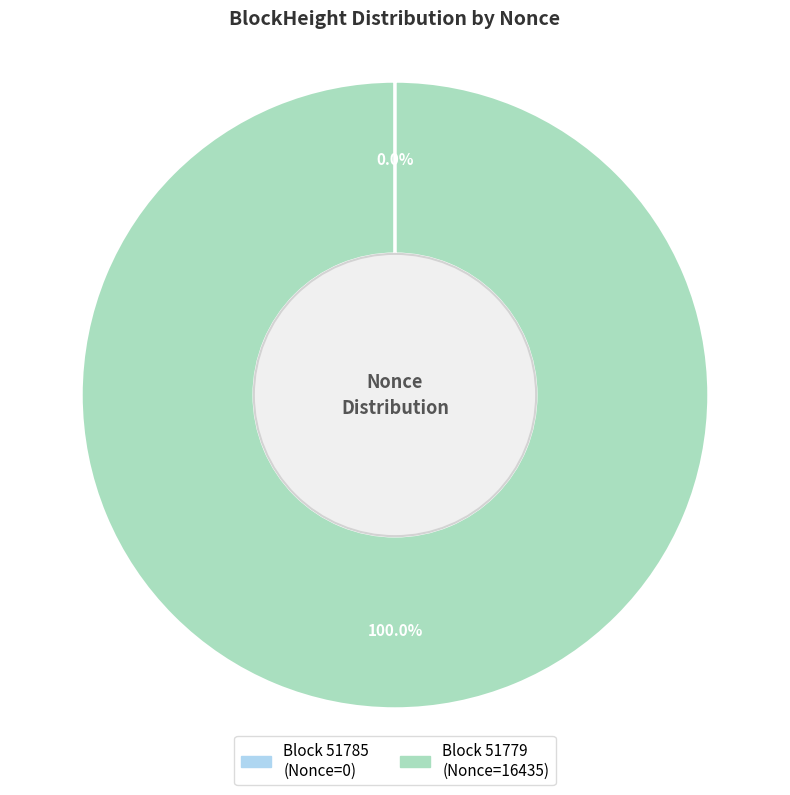

Count the number of slices in the pie.

2